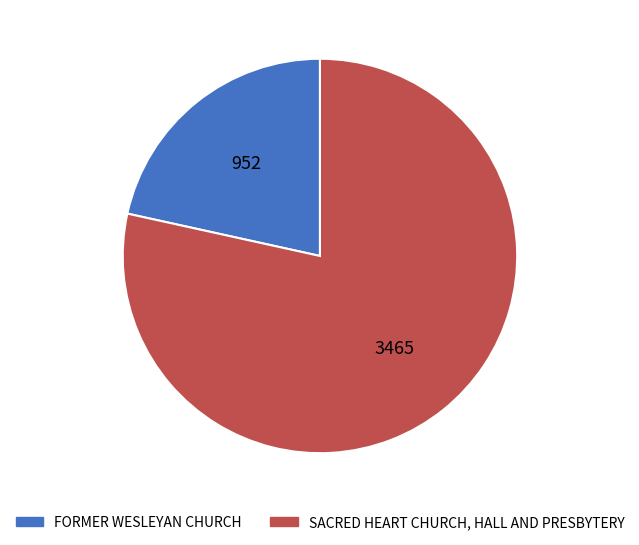

True or false: SACRED HEART CHURCH, HALL AND PRESBYTERY accounts for 90% of the total.

False